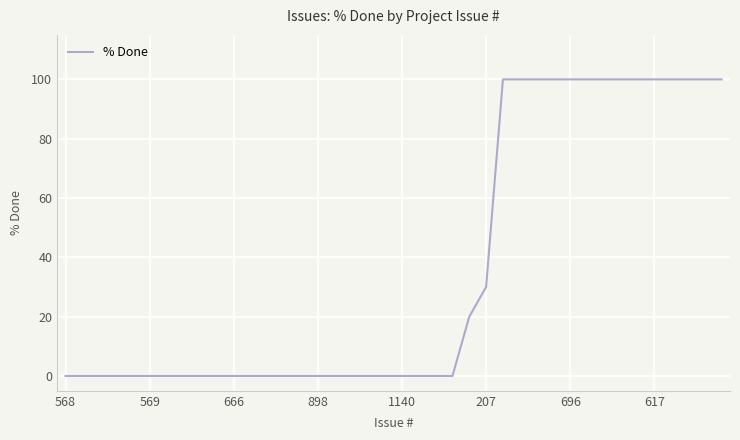

What is the greatest value displayed?

100